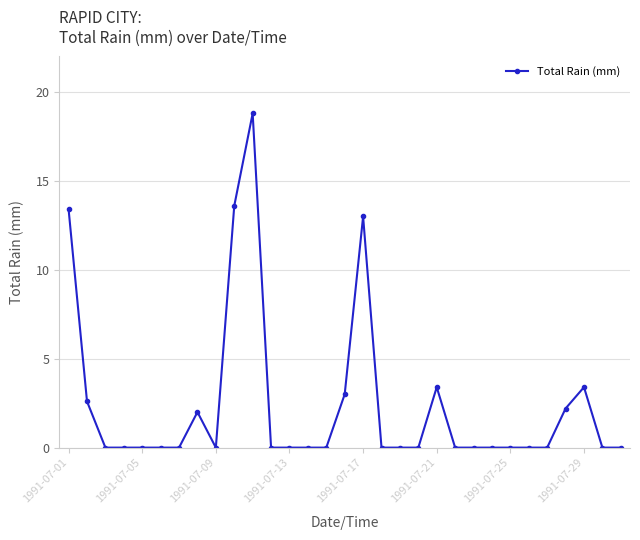

What is the maximum value shown in the chart?

18.8